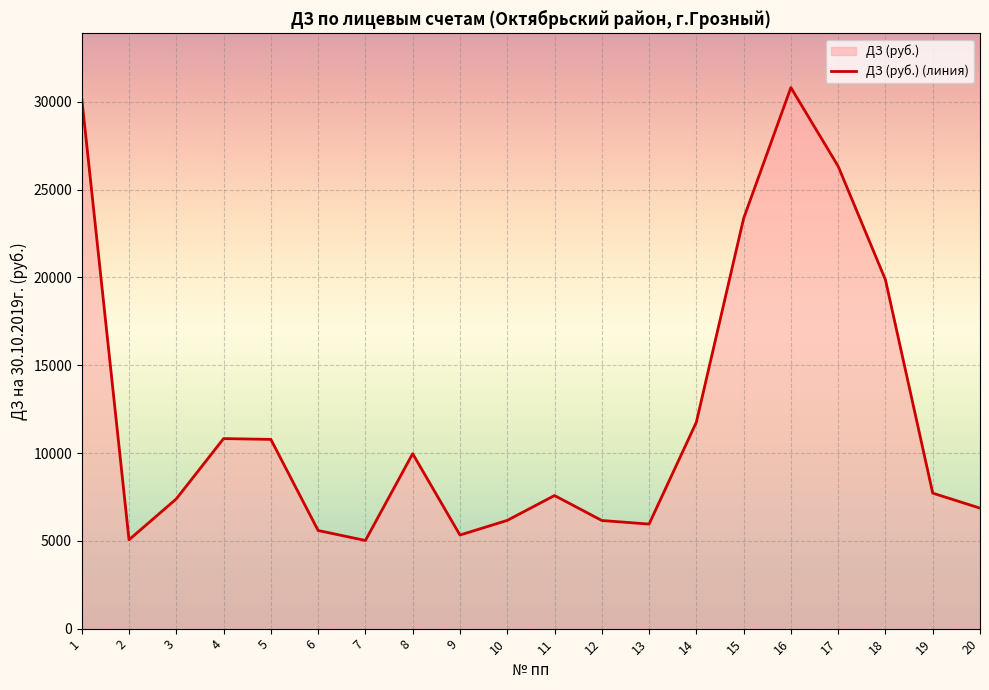

Rank the categories by value from lowest to highest.

7, 2, 9, 6, 13, 12, 10, 20, 3, 11, 19, 8, 5, 4, 14, 18, 15, 17, 1, 16